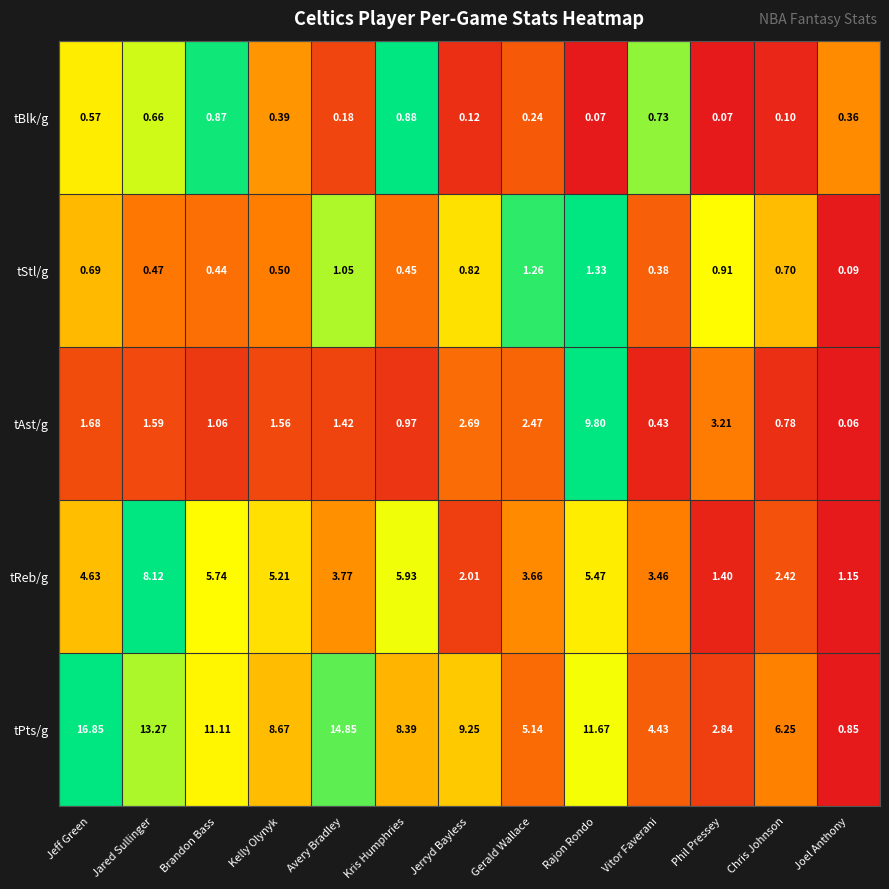

Which category has the lowest value across all series?

Joel Anthony